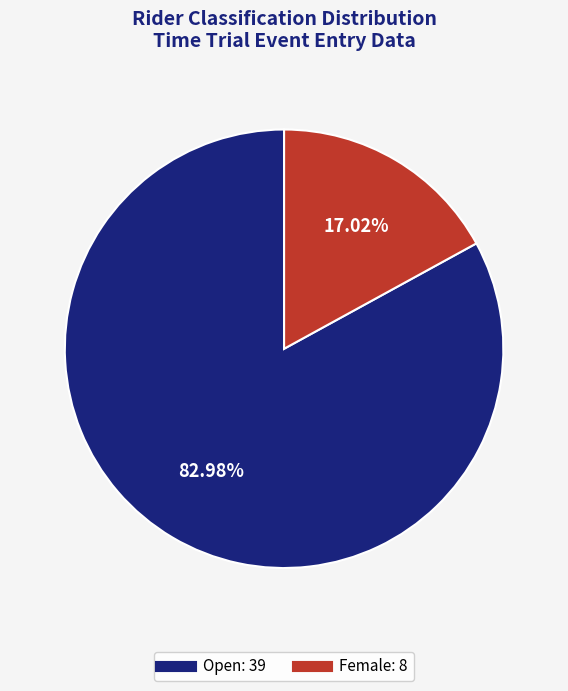

Does any single category account for the majority?

Yes